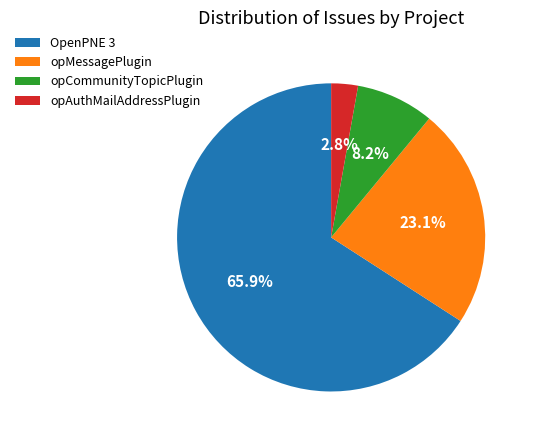

Which slice is the largest?

OpenPNE 3